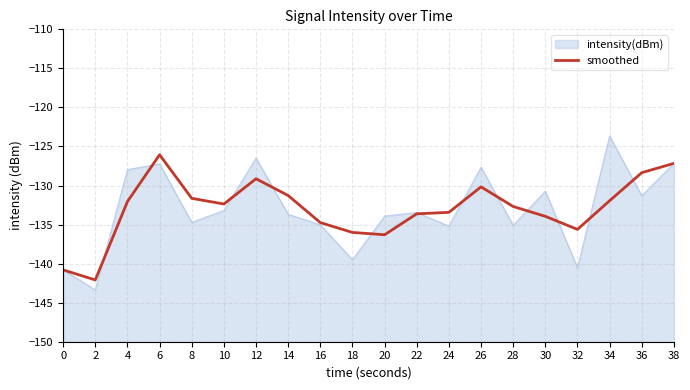

What is the greatest value displayed?

-126.1